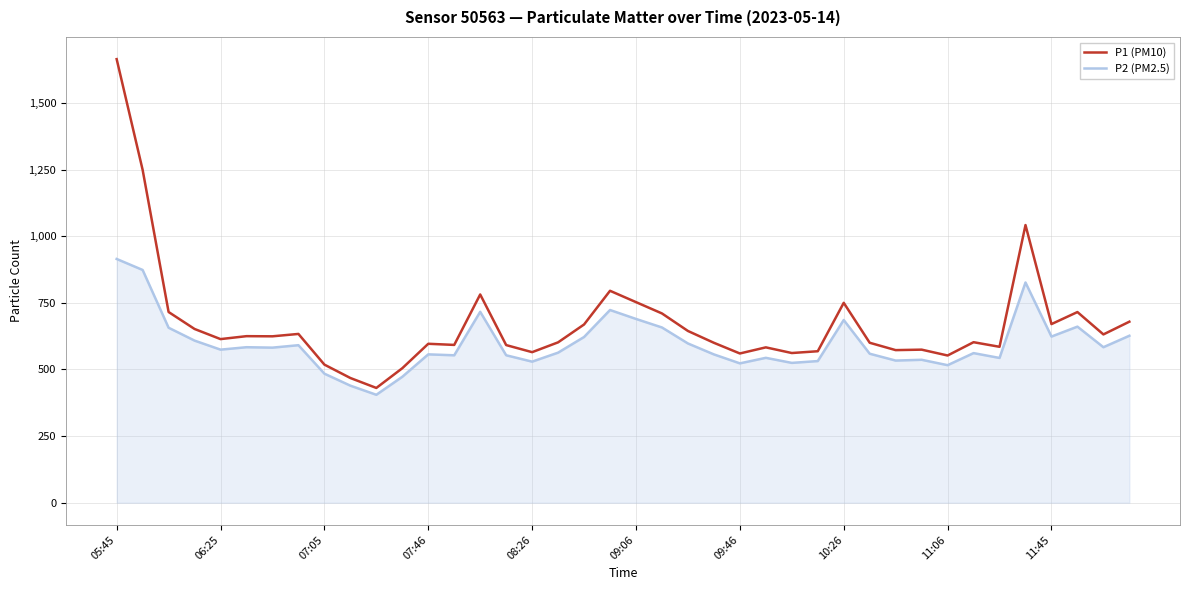

What is the difference between the maximum and minimum values in the P2 (PM2.5) series?

509.8